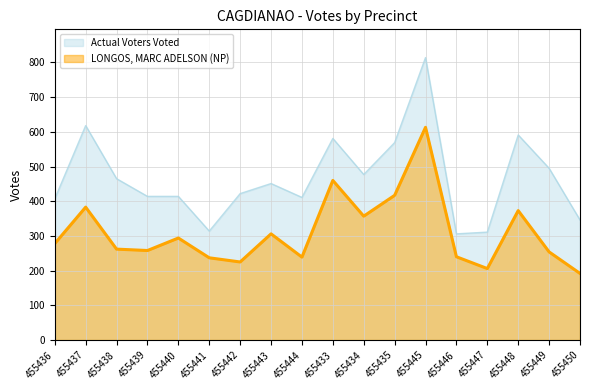

Reading left to right, transcribe all the data shown in this chart.

LONGOS, MARC ADELSON (NP): 455436=278	455437=383	455438=262	455439=258	455440=294	455441=237	455442=225	455443=306	455444=239	455433=460	455434=357	455435=417	455445=613	455446=240	455447=206	455448=373	455449=254	455450=192
Actual Voters Voted: 455436=407	455437=618	455438=465	455439=414	455440=414	455441=314	455442=422	455443=451	455444=411	455433=581	455434=477	455435=569	455445=814	455446=306	455447=311	455448=591	455449=495	455450=346